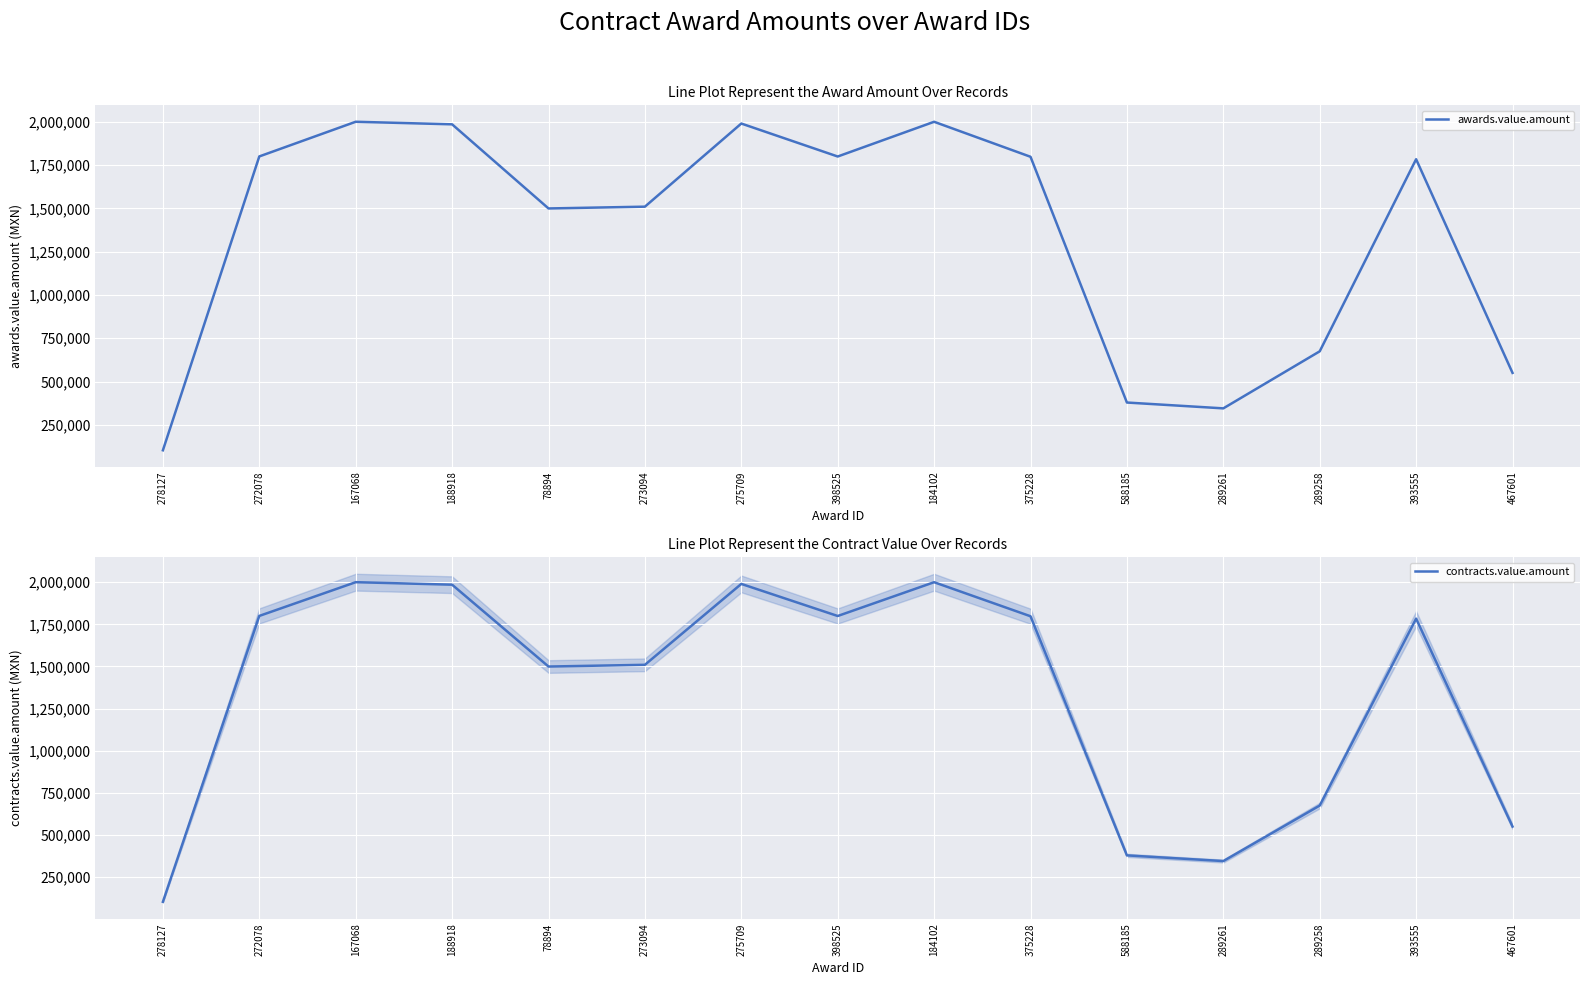

Which series has the widest spread of values?

awards.value.amount